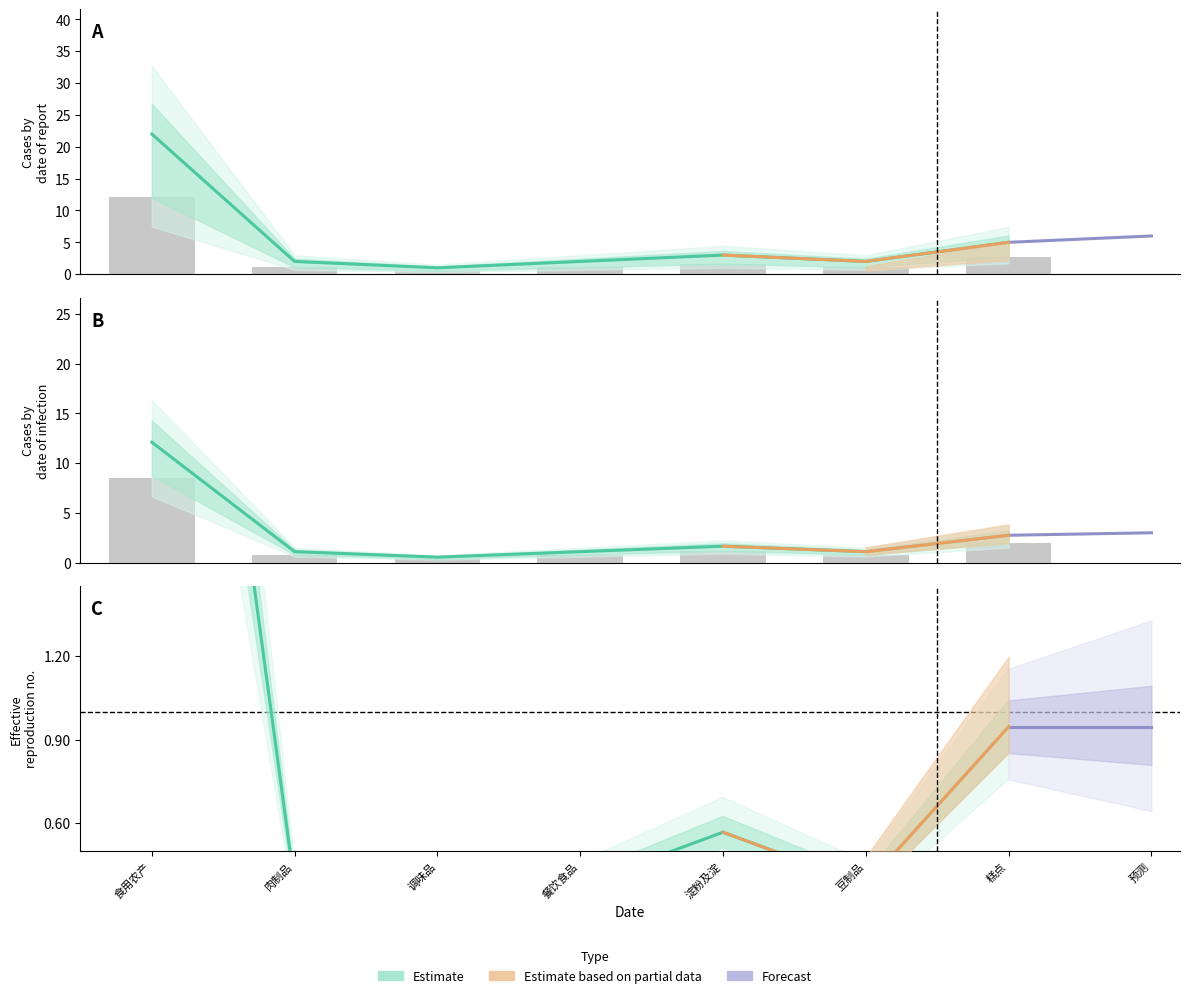

Rank the series by their maximum value, from lowest to highest.

Estimate based on partial data, Forecast, Estimate